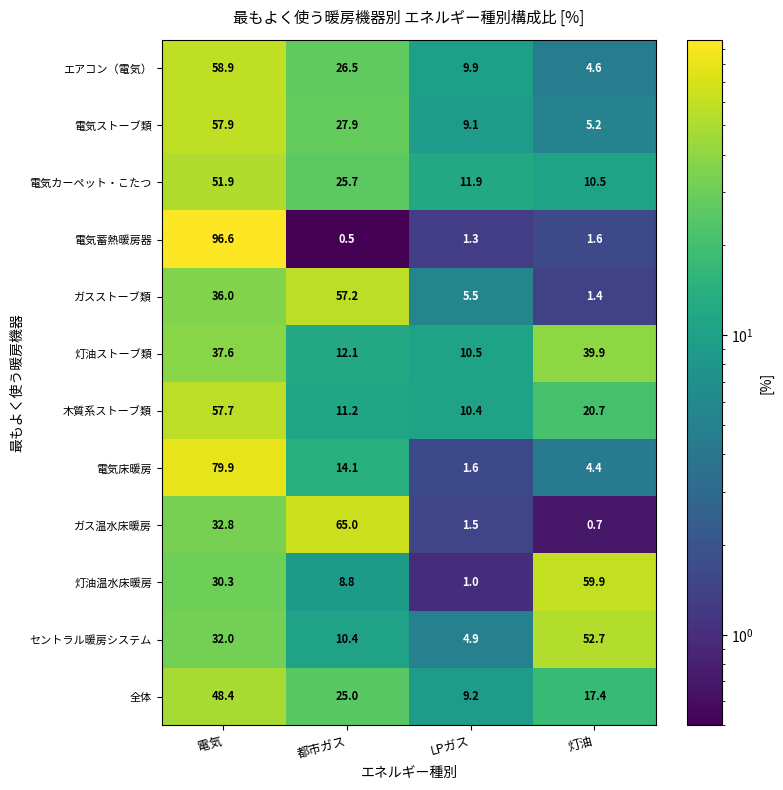

What is the total value across all series at 電気?

620.0